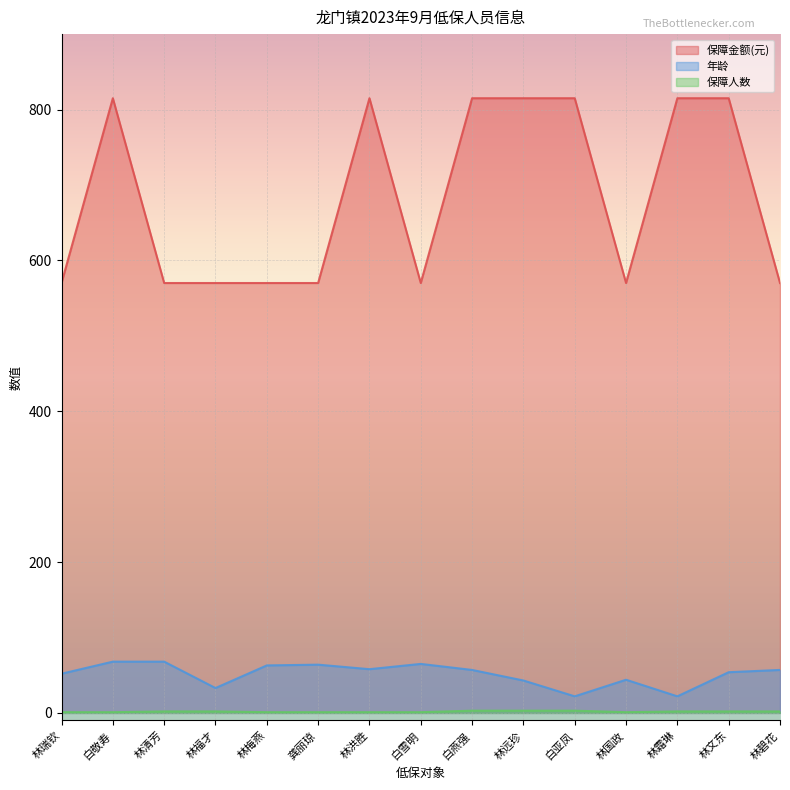

What are all the series names shown in the legend?

保障金额(元), 年龄, 保障人数